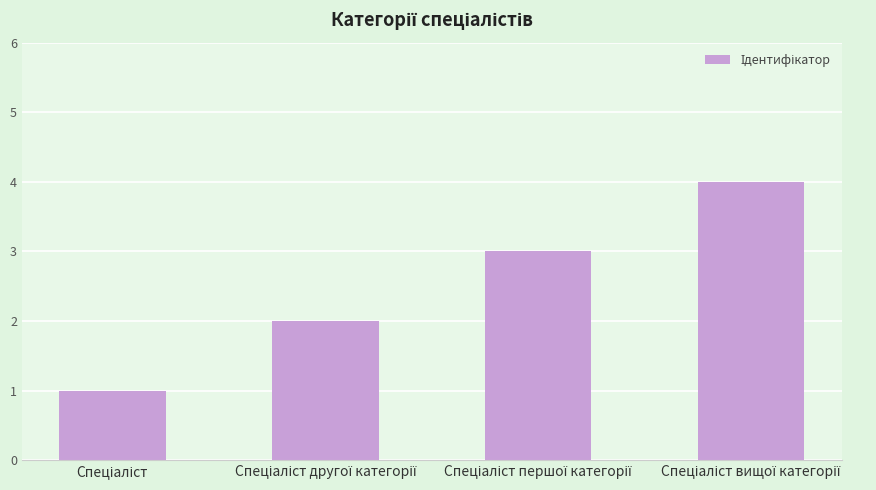

What is the difference between the maximum and minimum values?

3